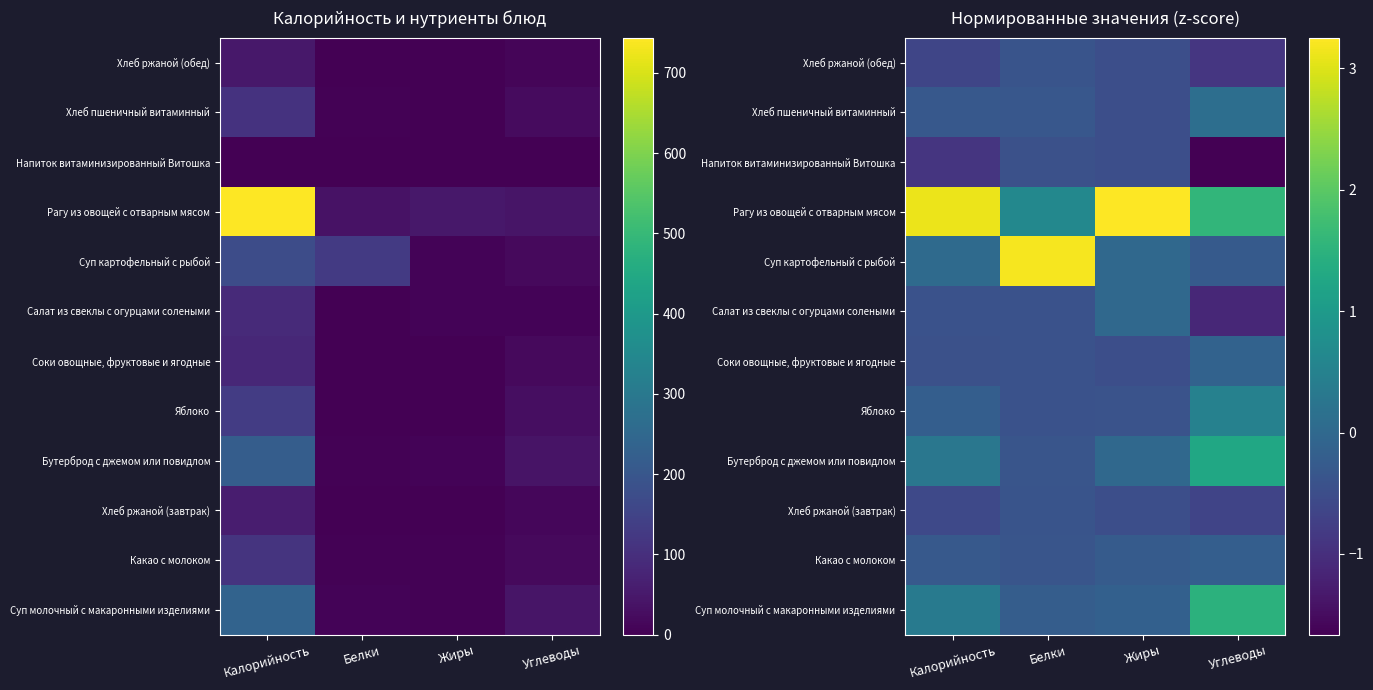

What is the sum of all Хлеб ржаной (завтрак) values?

-2.1